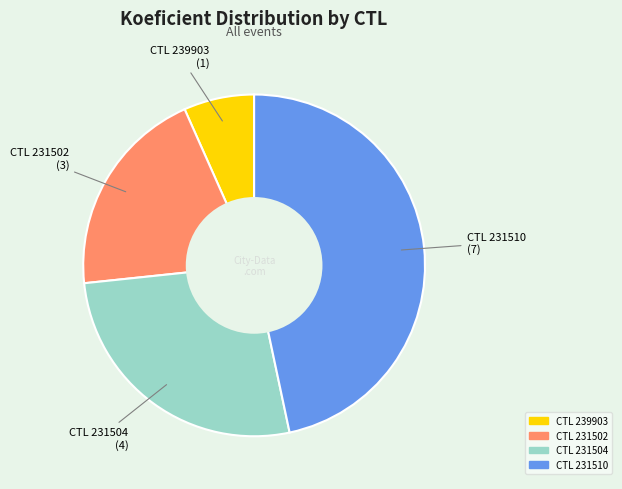

Is there a majority slice in this chart?

No